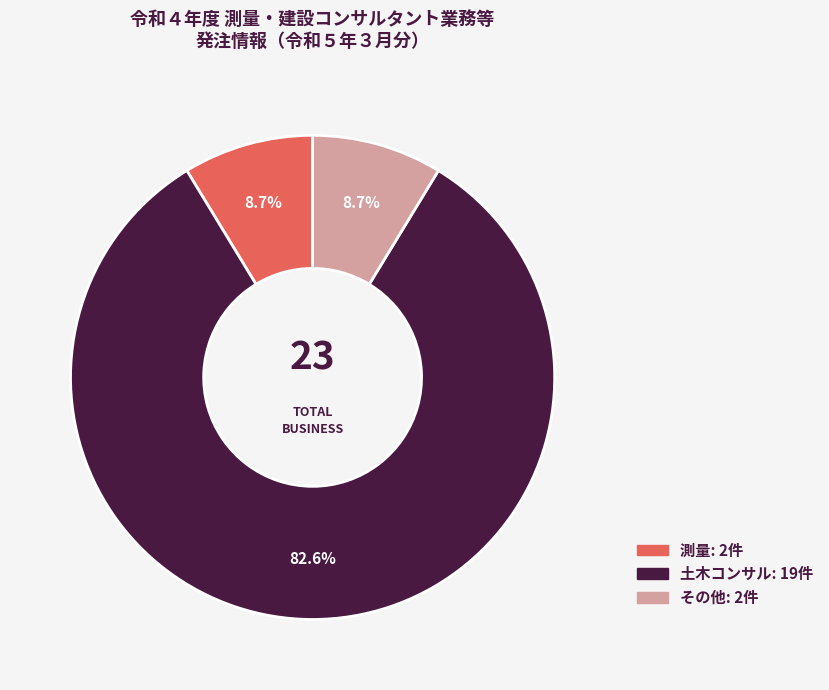

Approximately how many times larger is the value at 土木コンサル compared to 測量?

9.5